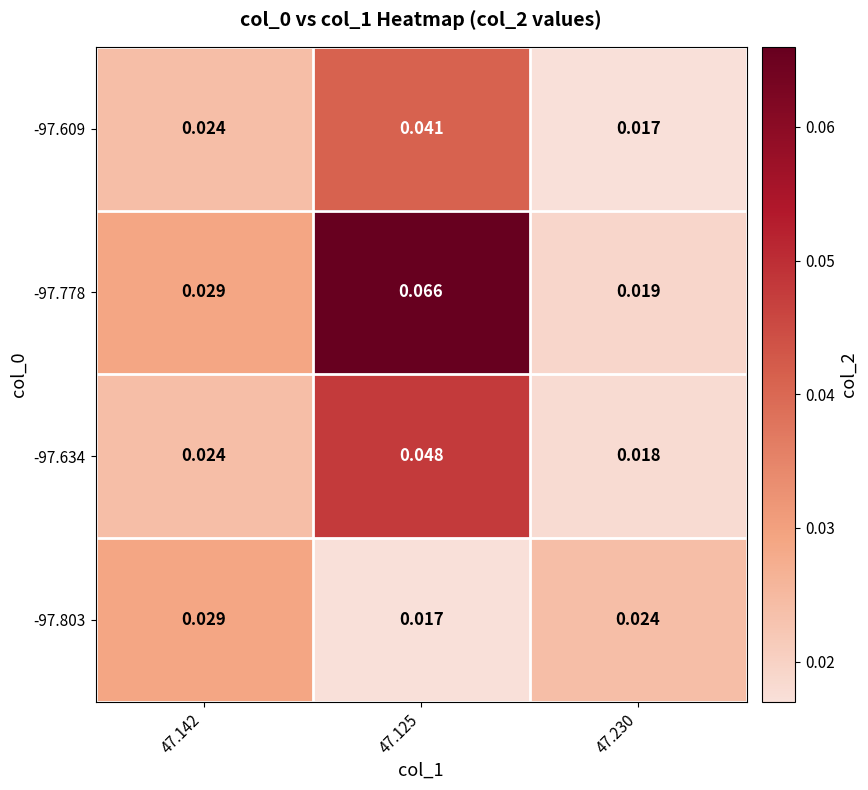

Is the value of -97.778 at 47.125 greater than the value of -97.803 at 47.230?

Yes